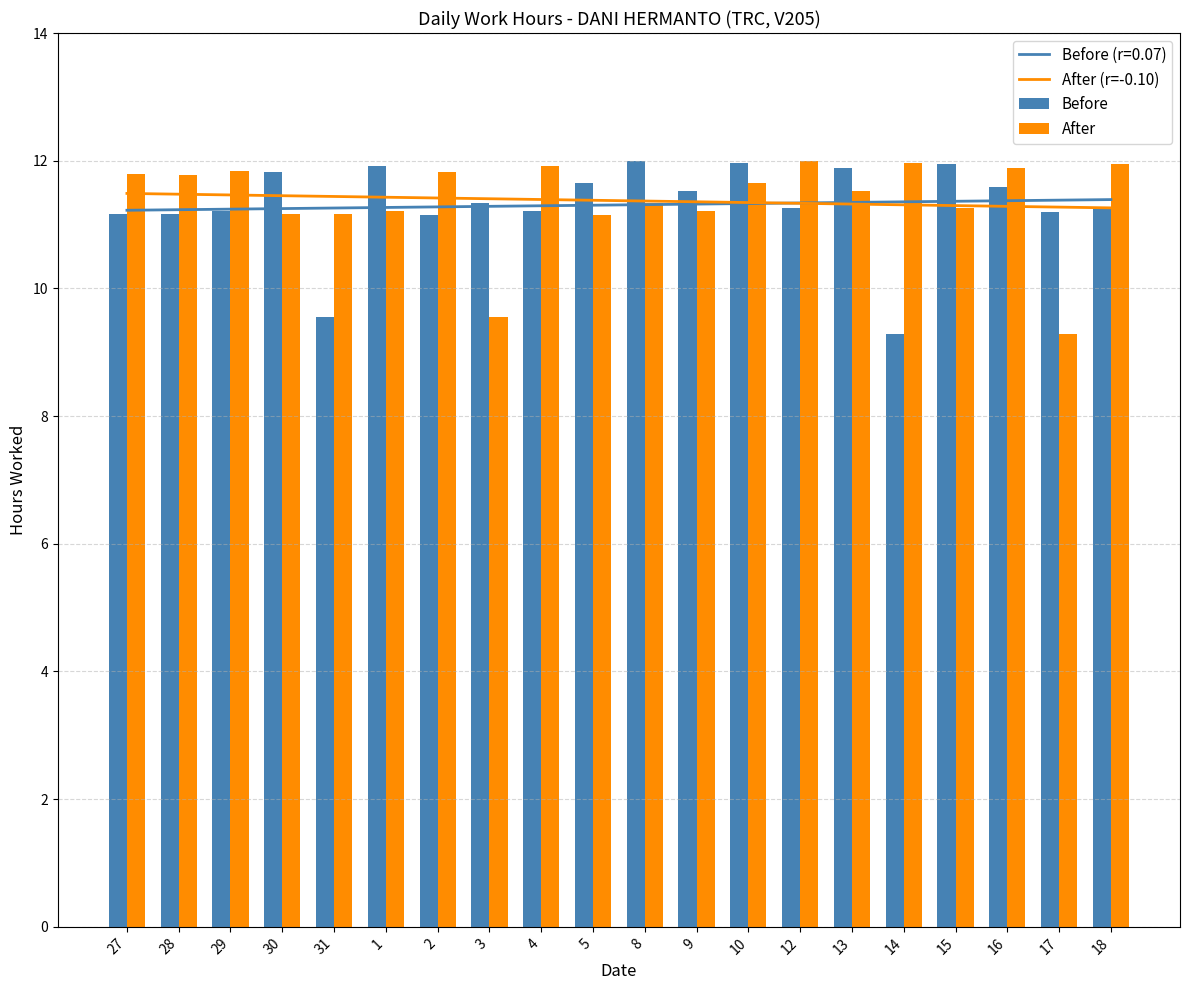

What is the difference between the highest and lowest values at 28?

0.6